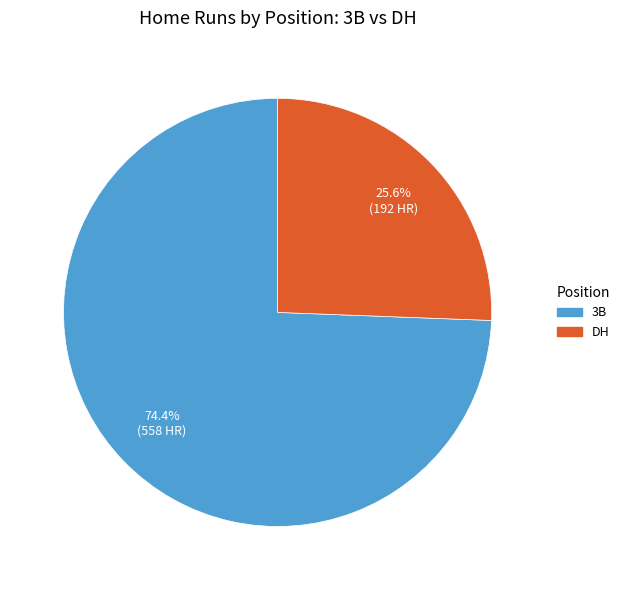

Does any single category account for the majority?

Yes